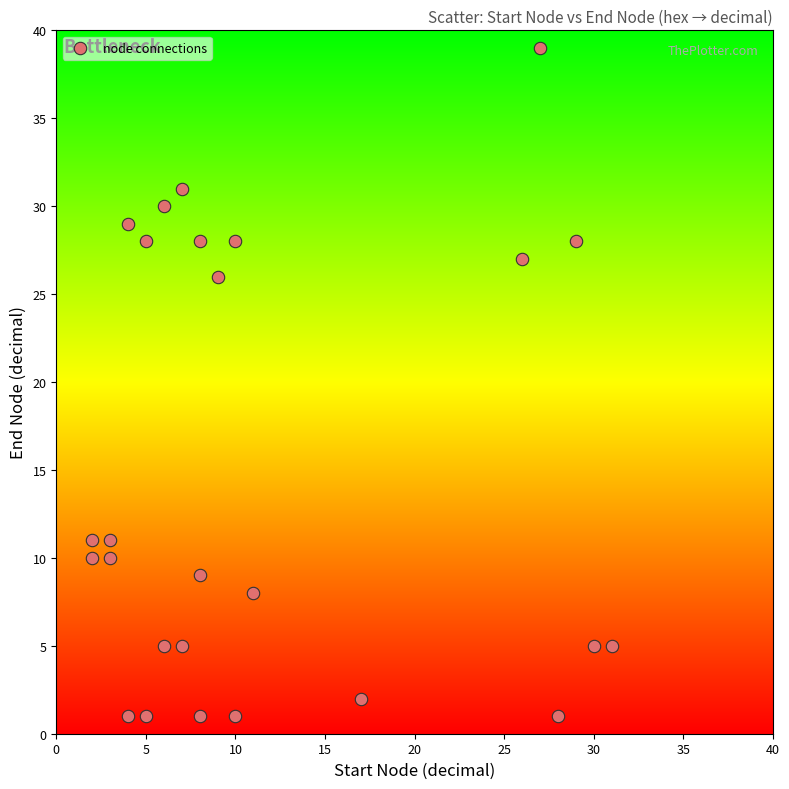

What is the range of X values (max minus min)?

29